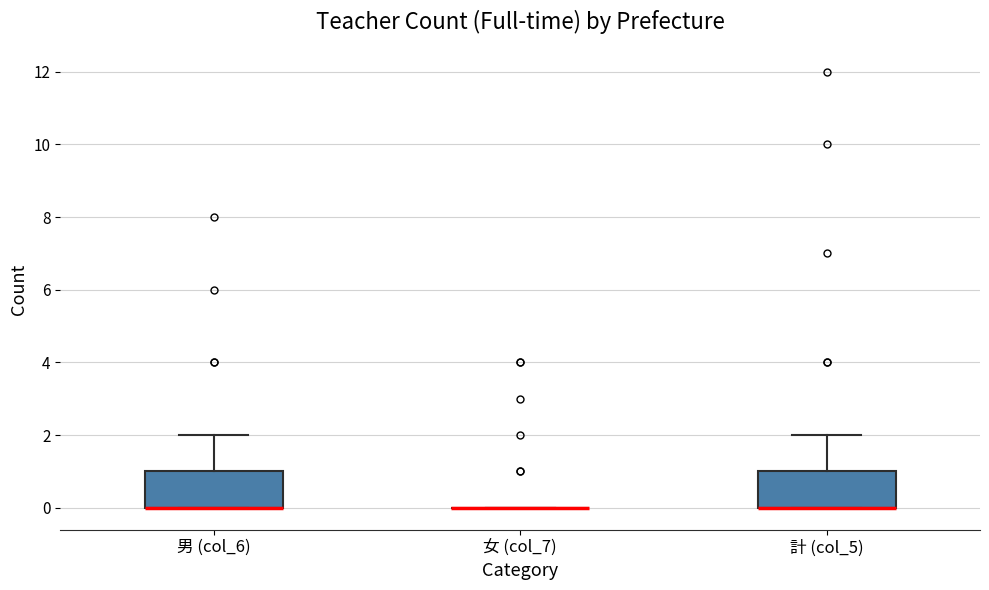

Reading left to right, transcribe this box plot: for each box, give where its median line is, the range the box spans, and where its two whiskers end, as read against the y-axis. The values are not printed on the chart, so give them approximately, as read against the axis.

男 (col_6): median 0 (drawn on the box's lower edge), box 0 to 1, whiskers 0 to 2
女 (col_7): box collapsed to a line at 0, whiskers 0 to 0
計 (col_5): median 0 (drawn on the box's lower edge), box 0 to 1, whiskers 0 to 2